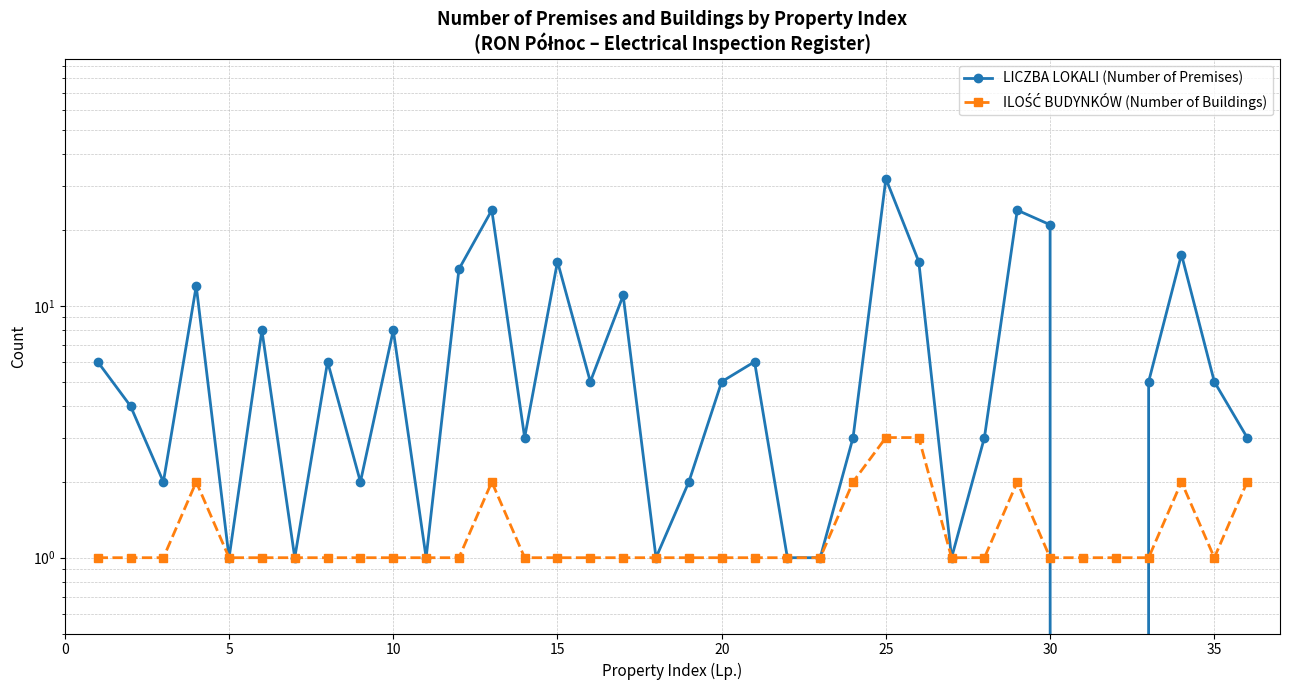

What is the value of the LICZBA LOKALI (Number of Premises) point at the 22nd from the left?

1